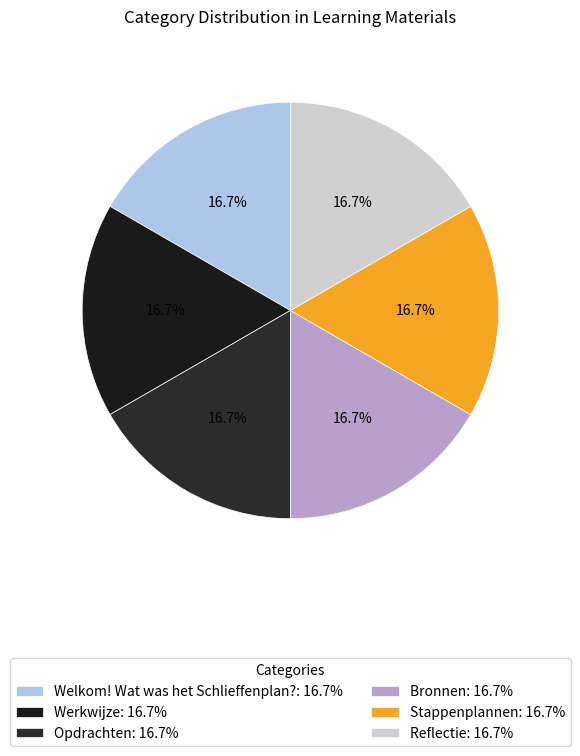

Does Welkom! Wat was het Schlieffenplan? represent more than half of the total?

No